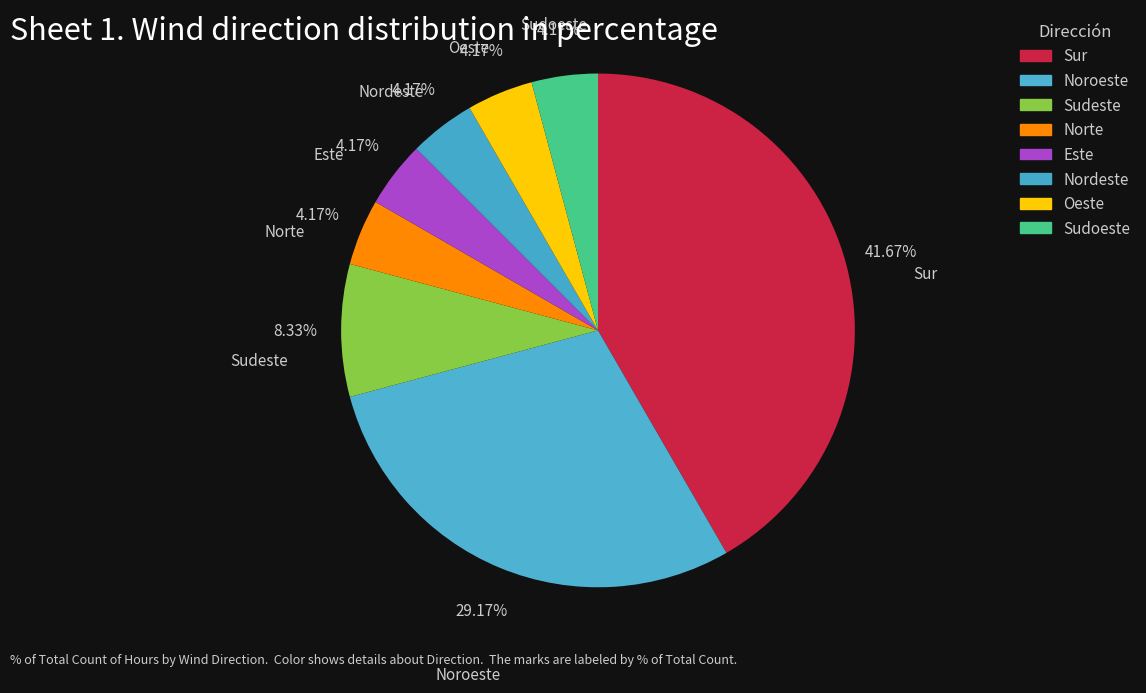

Between Sudoeste and Noroeste, which is larger?

Noroeste